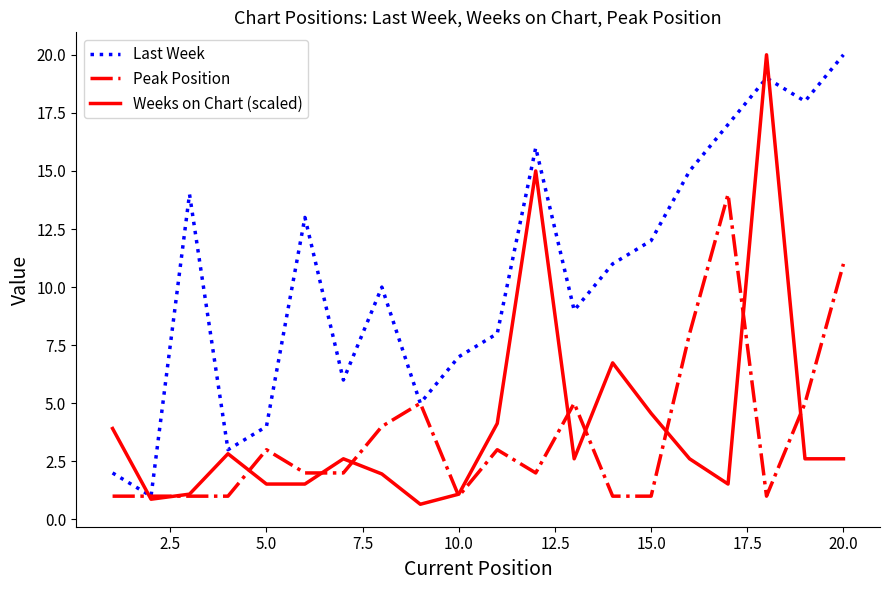

After their last crossing, which series has the higher values: Weeks on Chart (scaled) or Peak Position?

Peak Position